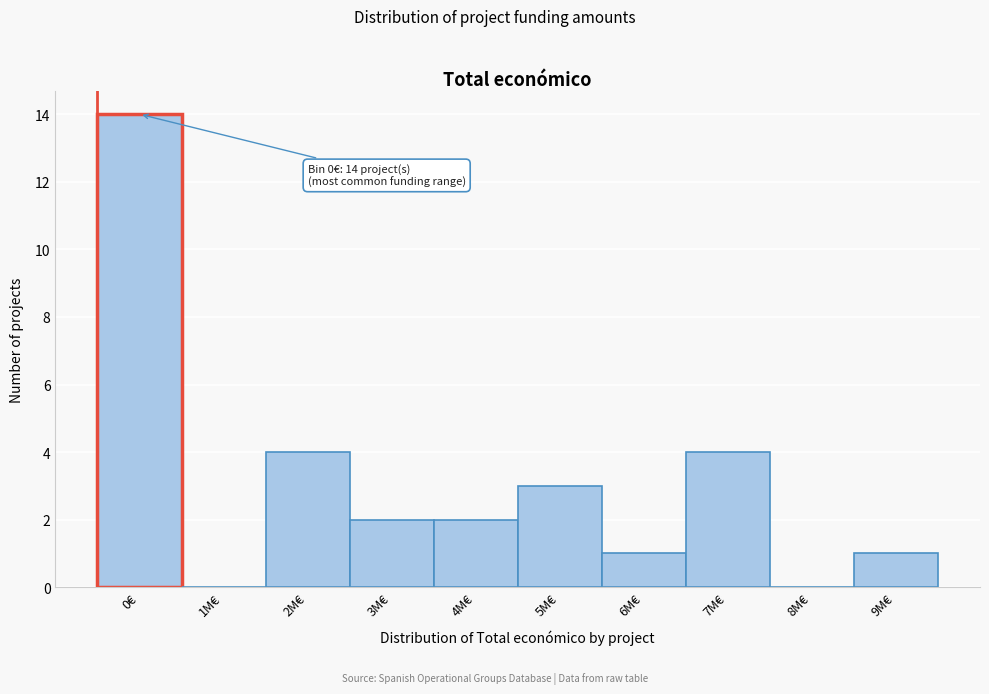

Reading left to right, list all the values displayed in this chart.

0€=14	1M€=0	2M€=4	3M€=2	4M€=2	5M€=3	6M€=1	7M€=4	8M€=0	9M€=1